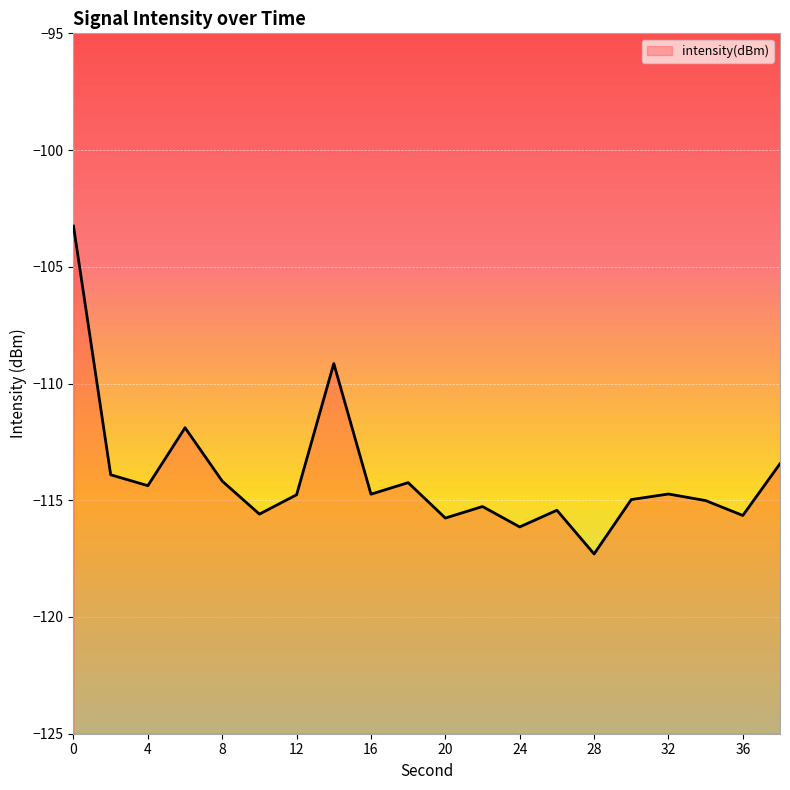

True or false: the data shows -111.9 at 6.

True